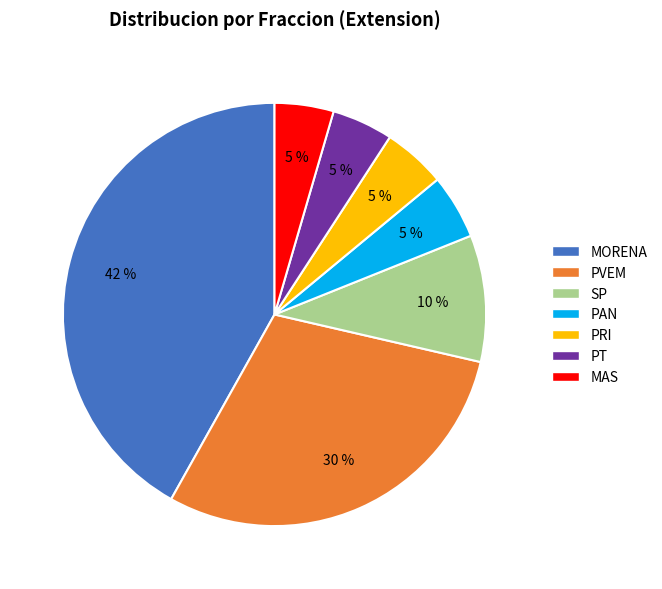

What is the largest slice in the pie chart?

MORENA